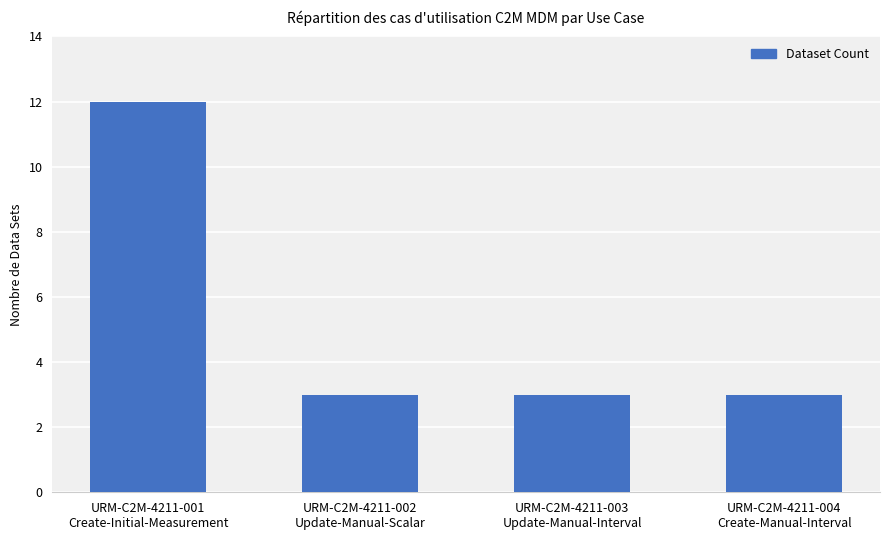

What is the difference between the values at URM-C2M-4211-004
Create-Manual-Interval and URM-C2M-4211-001
Create-Initial-Measurement?

9